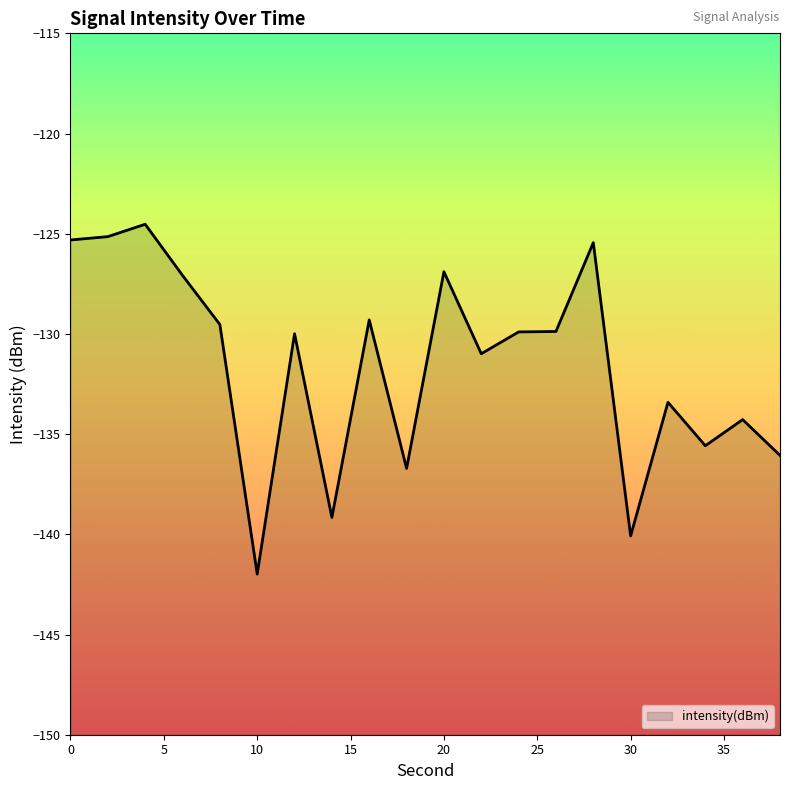

Rank the categories by value from lowest to highest.

10, 30, 14, 18, 38, 34, 36, 32, 22, 12, 24, 26, 8, 16, 6, 20, 28, 0, 2, 4